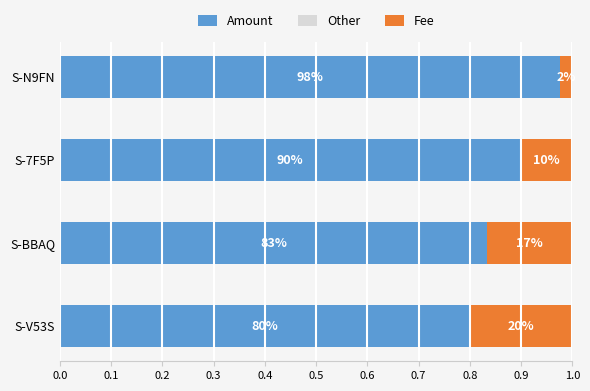

How many Fee values are between 0 and 1?

4